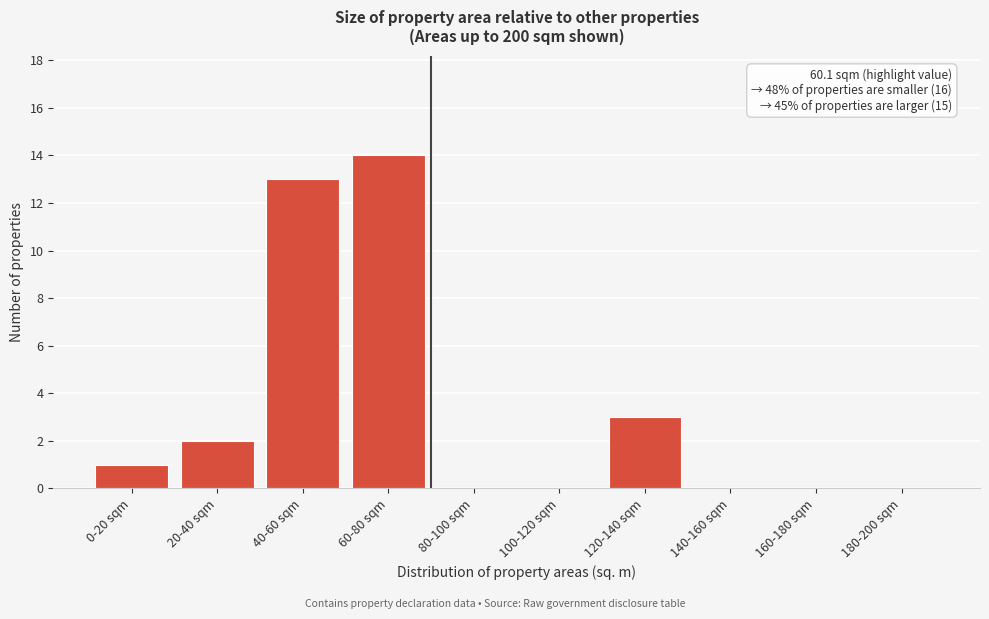

Reading left to right, list all the values displayed in this chart.

0-20 sqm=1	20-40 sqm=2	40-60 sqm=13	60-80 sqm=14	80-100 sqm=0	100-120 sqm=0	120-140 sqm=3	140-160 sqm=0	160-180 sqm=0	180-200 sqm=0